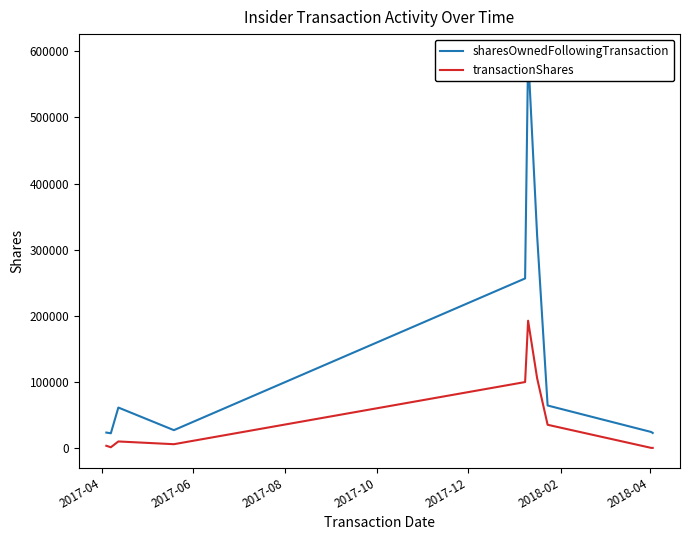

True or false: sharesOwnedFollowingTransaction and transactionShares intersect in this chart.

False